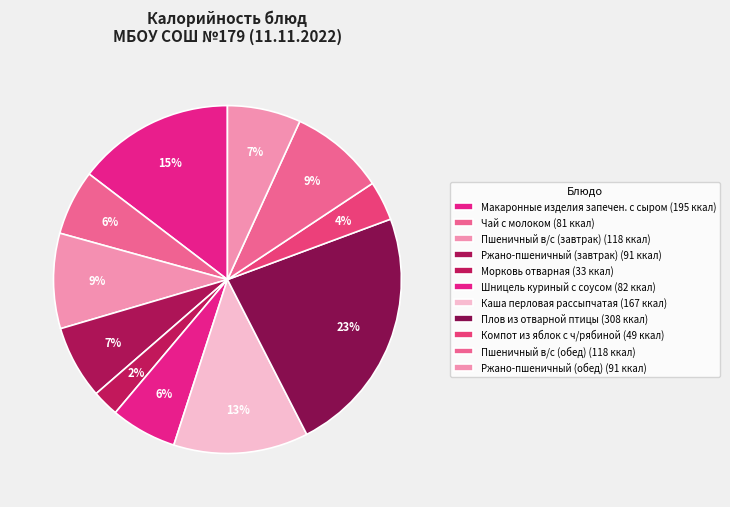

How many segments does this pie chart have?

11